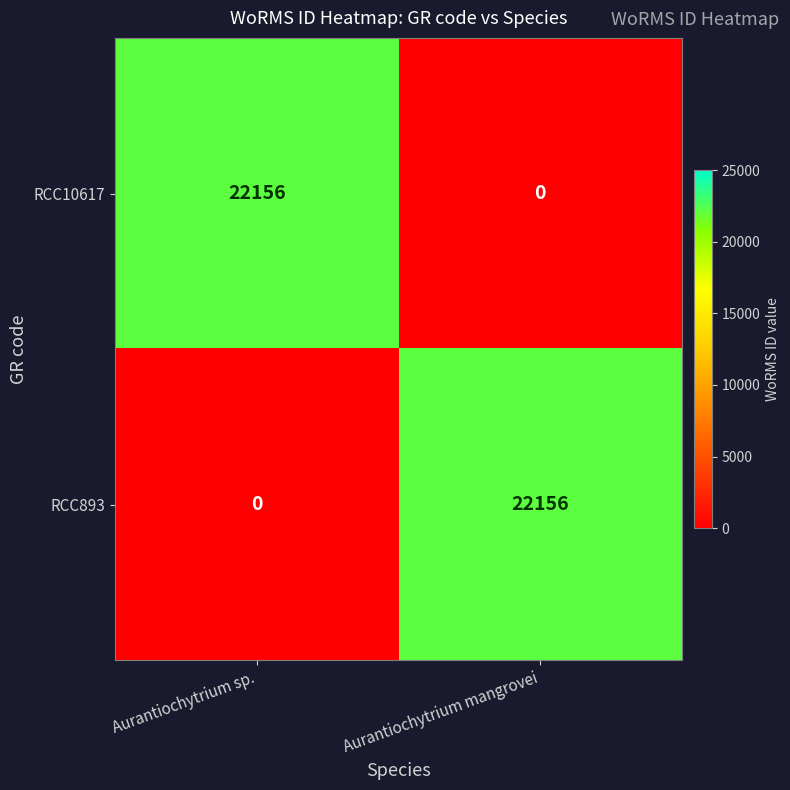

What is the total value across all series at Aurantiochytrium mangrovei?

22156